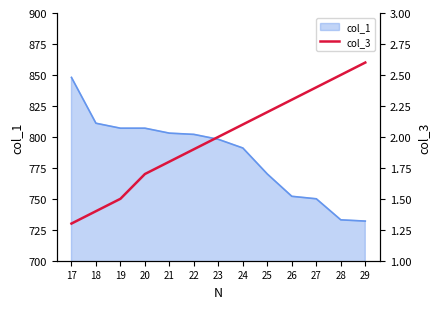

The chart shows a value of 3.4 at 22. True or false?

False